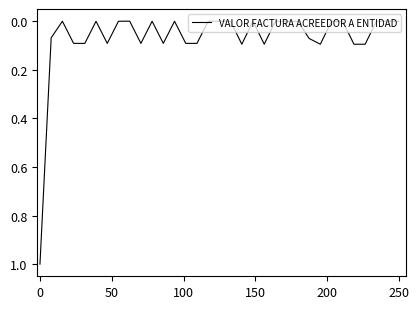

What is the greatest value displayed?

1.0